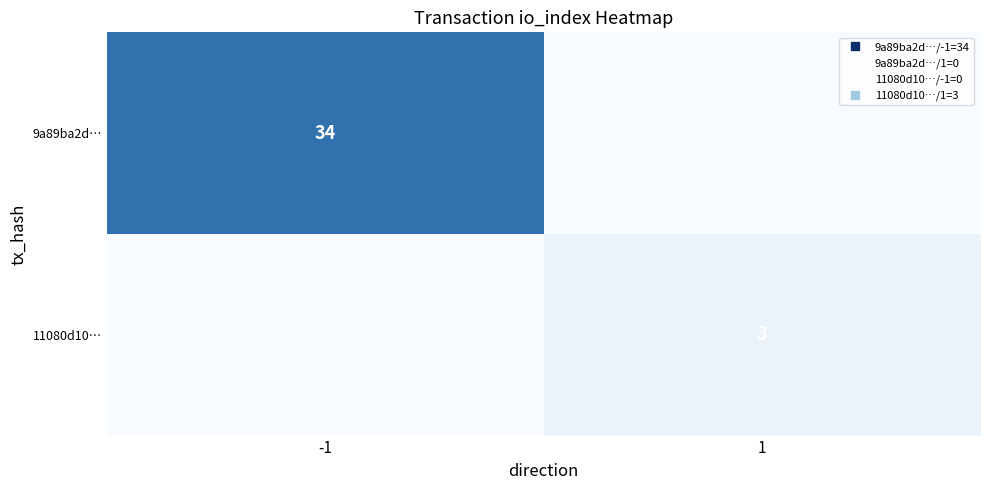

At which category is the sum across all series the highest?

-1